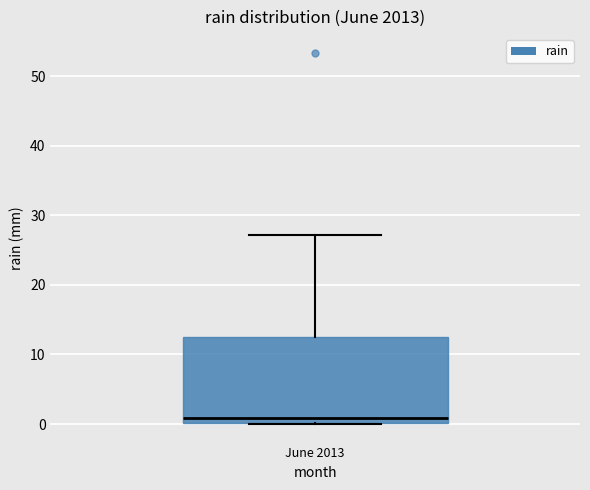

Read this box plot against the y-axis: the position of the median line, the range covered by the box, and the ends of both whiskers. The values are not printed on the chart, so give them approximately, as read against the axis.

median 1, box 0 to 12, whiskers 0 to 27